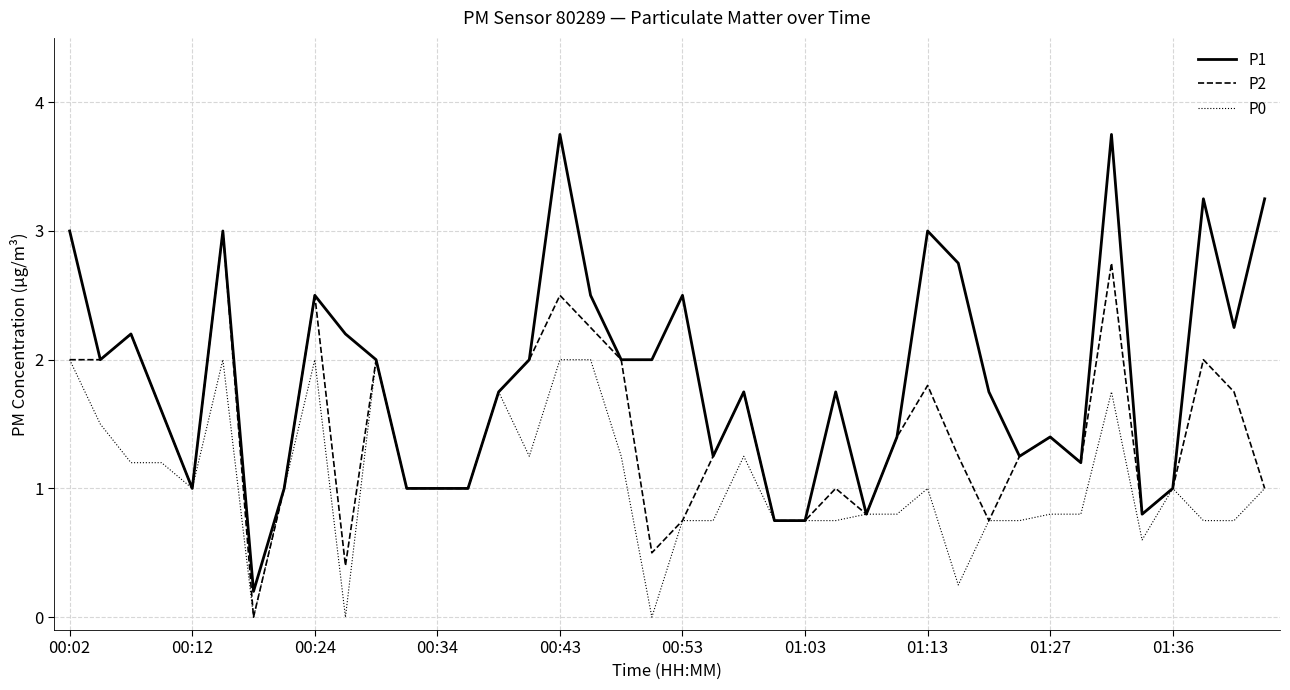

Which series has the widest spread of values?

P1